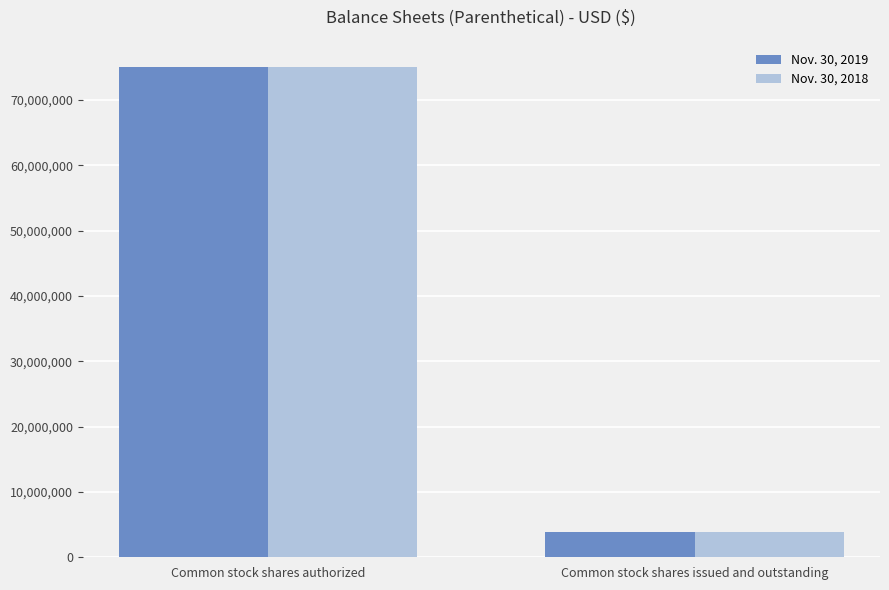

What is the value of the Nov. 30, 2019 bar at the 2nd from the left?

3800000